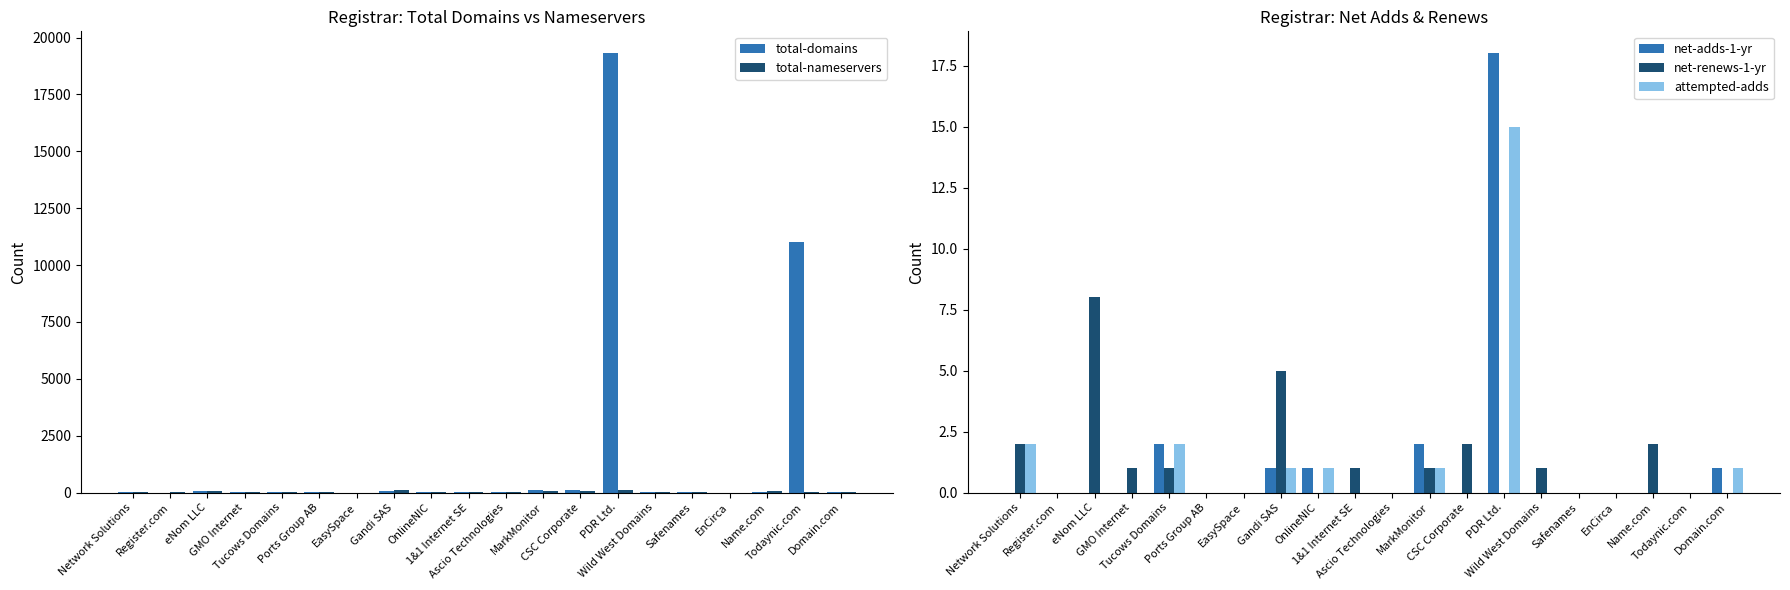

What is the difference between the maximum and minimum values in the net-adds-1-yr series?

18